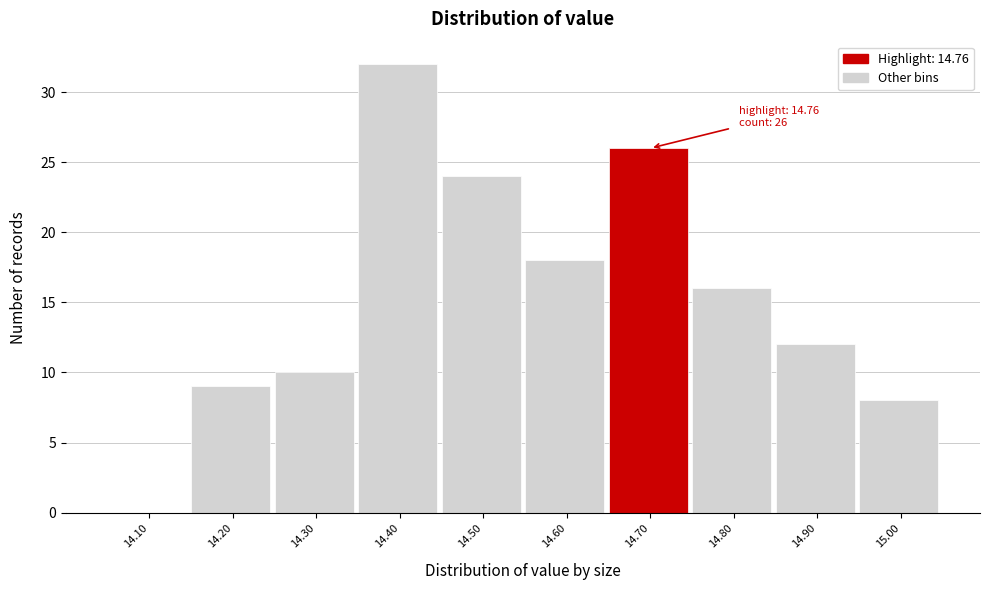

Reading right to left, list all the values displayed in this chart.

15.00=8	14.90=12	14.80=16	14.70=26	14.60=18	14.50=24	14.40=32	14.30=10	14.20=9	14.10=0